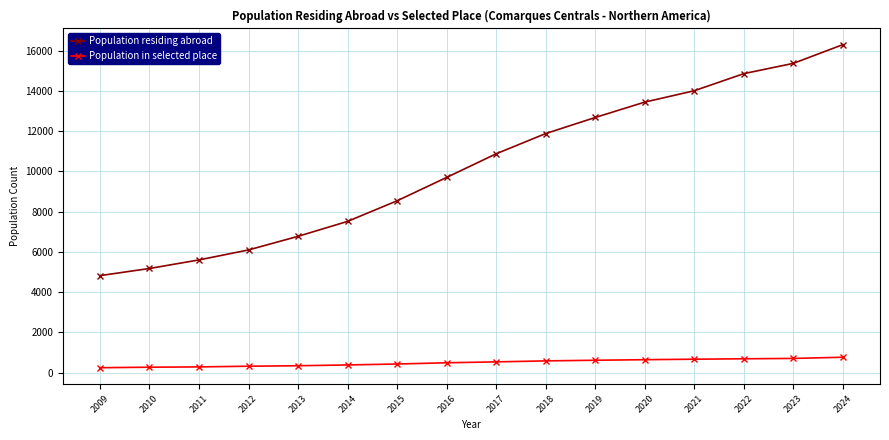

List the labels in order of Population residing abroad value, largest first.

2024, 2023, 2022, 2021, 2020, 2019, 2018, 2017, 2016, 2015, 2014, 2013, 2012, 2011, 2010, 2009